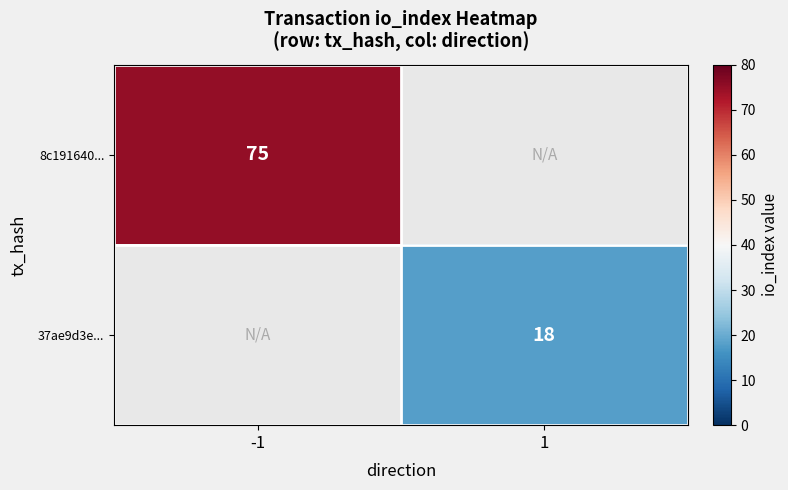

Which has a higher value, 1 or -1?

-1